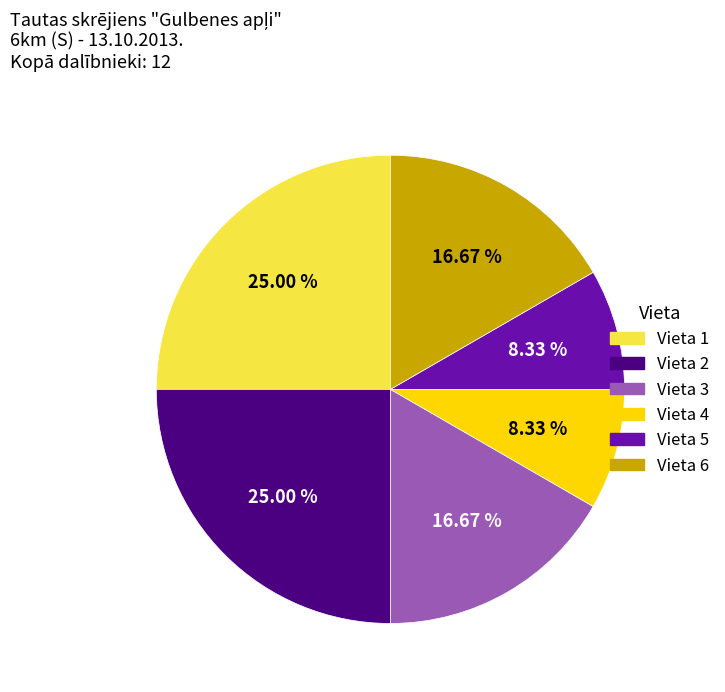

Is Vieta 2 the majority of the pie?

No